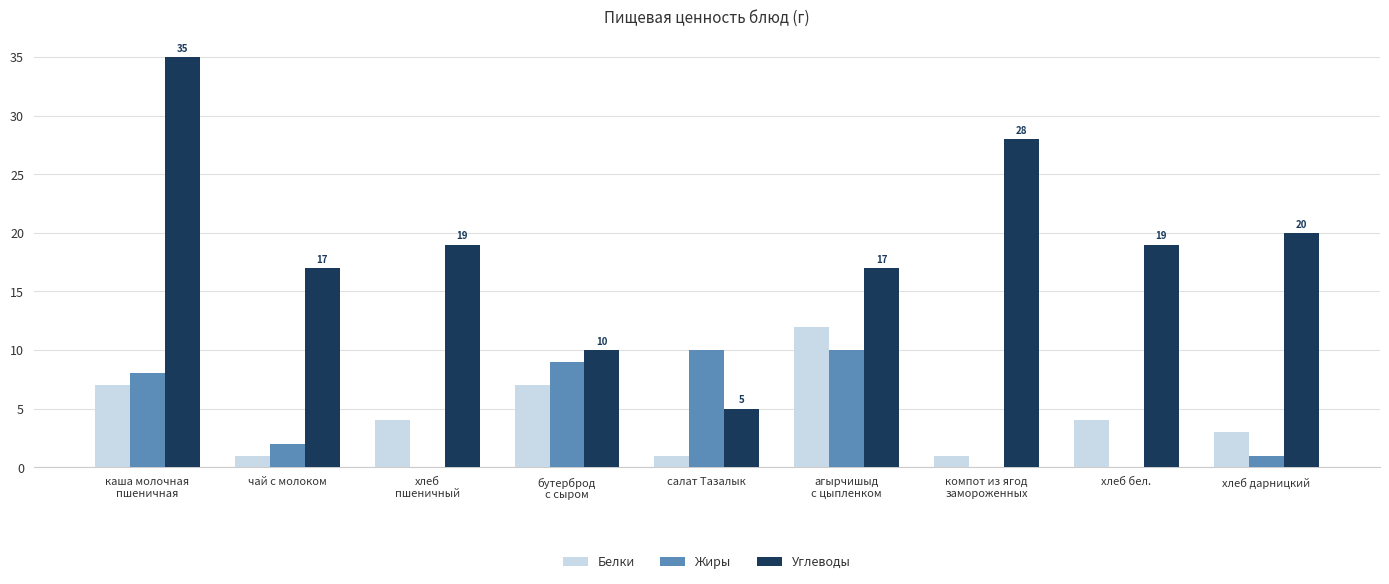

What is the maximum value for Белки?

12